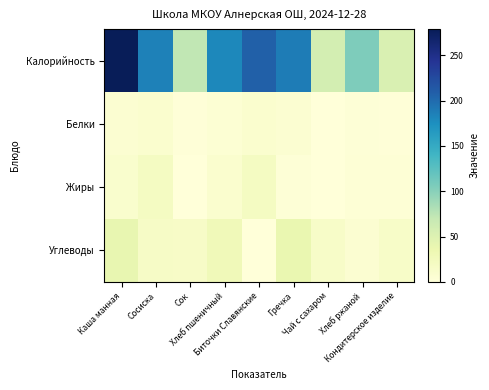

Between Сосиска and Хлеб ржаной, which series saw the biggest shift?

Калорийность